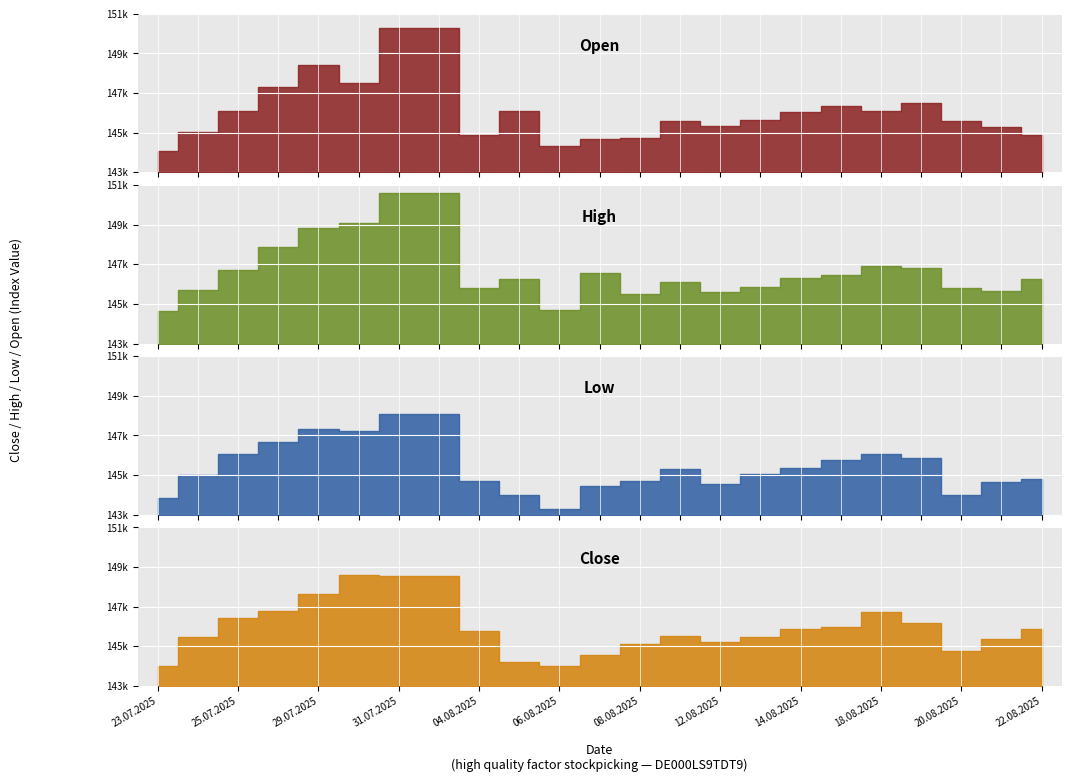

The value of Open at 01.08.2025 is 254663. True or false?

False